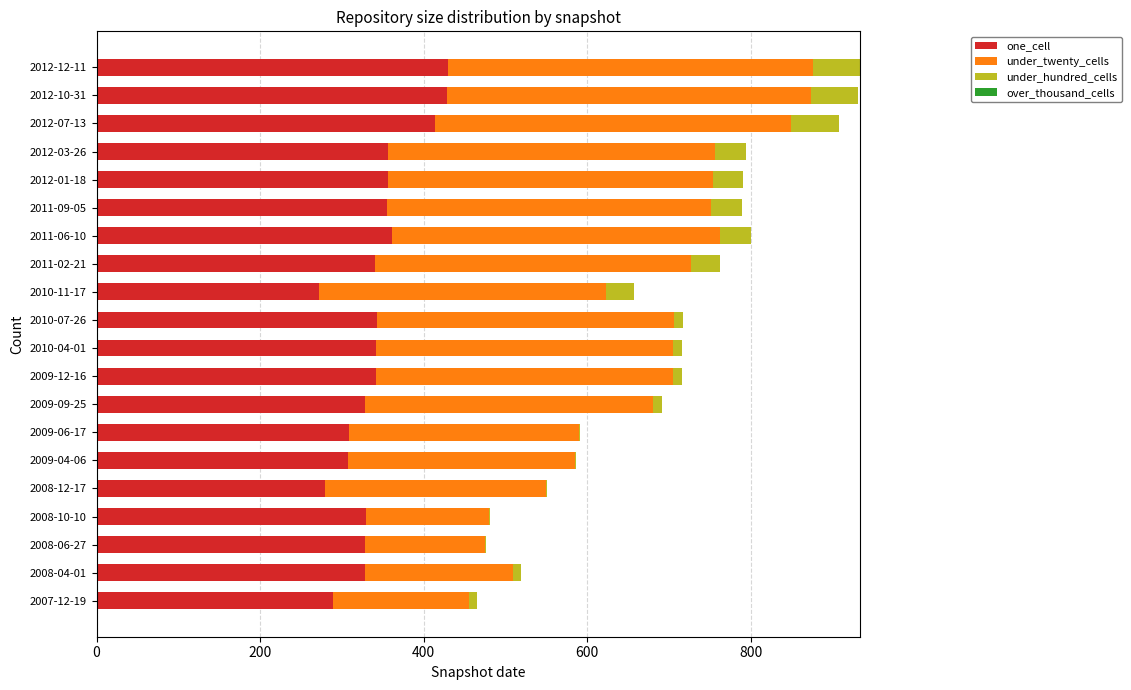

What is the sum of all one_cell values?

6844